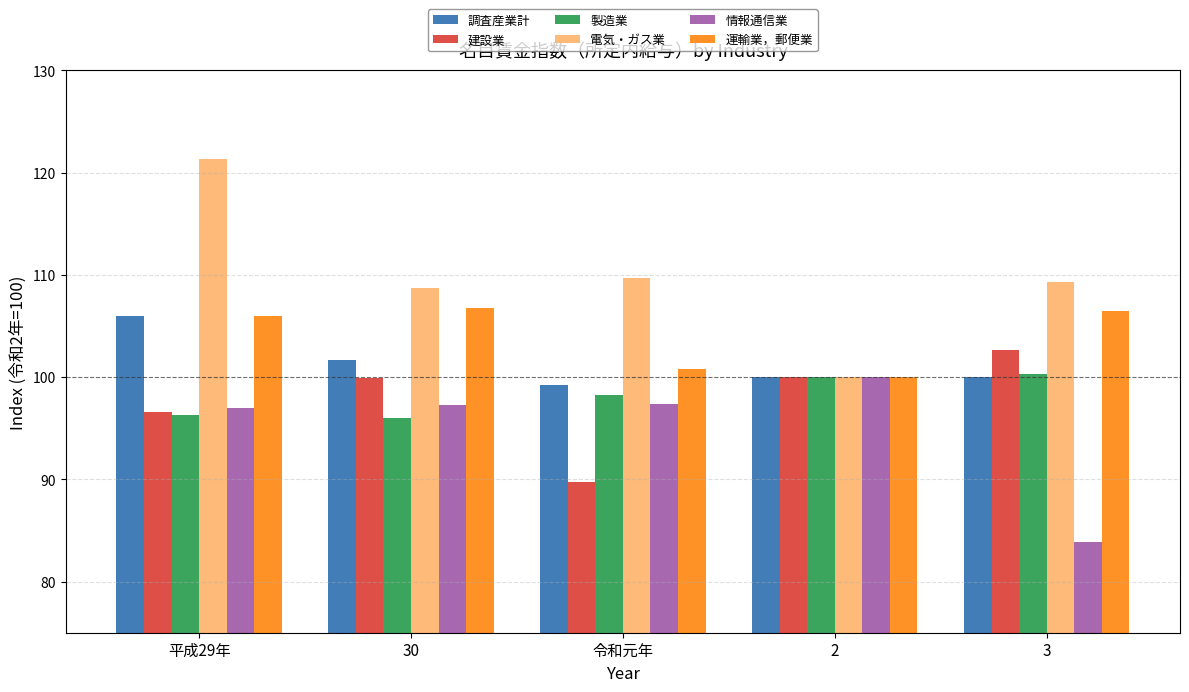

What is the spread (max minus min) of values at 30?

12.7